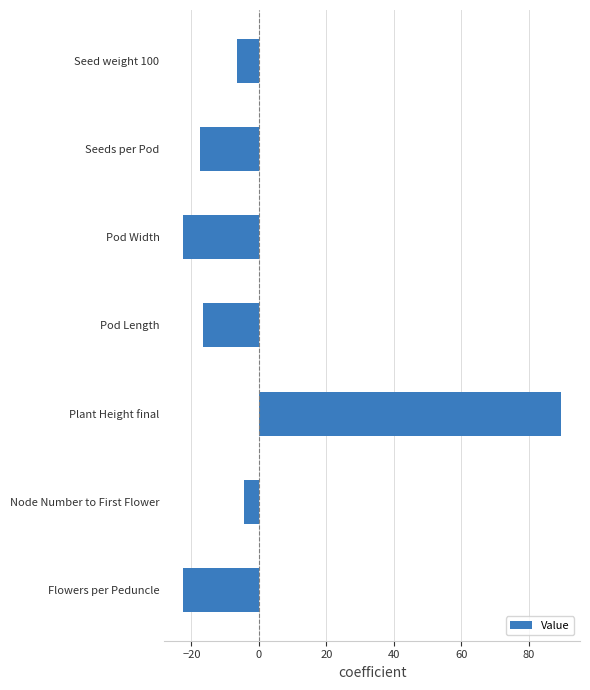

The value at Plant Height final is 142.4. True or false?

False